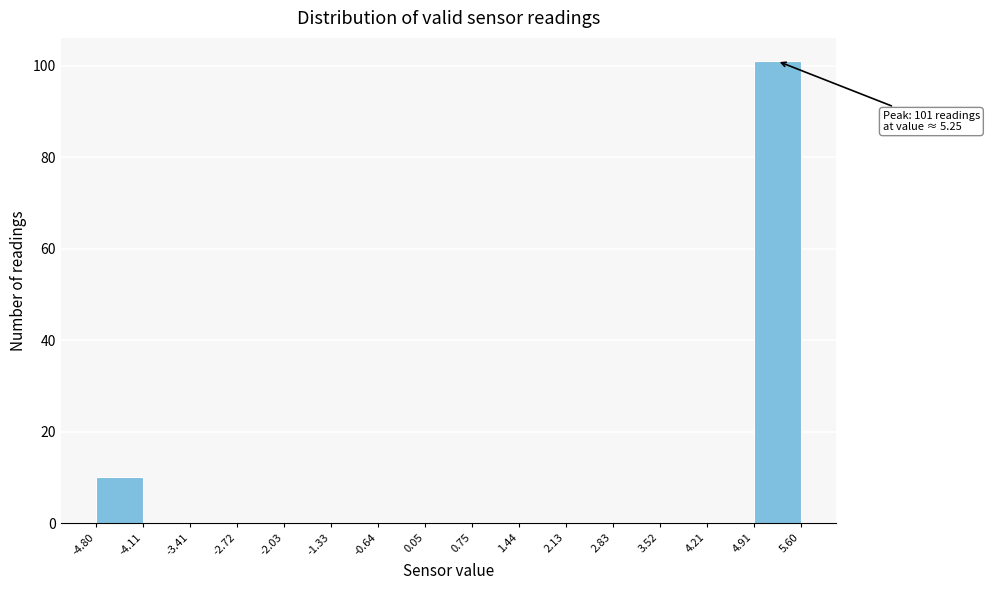

Which range on the x-axis has the tallest bar?

4.91 to 5.60